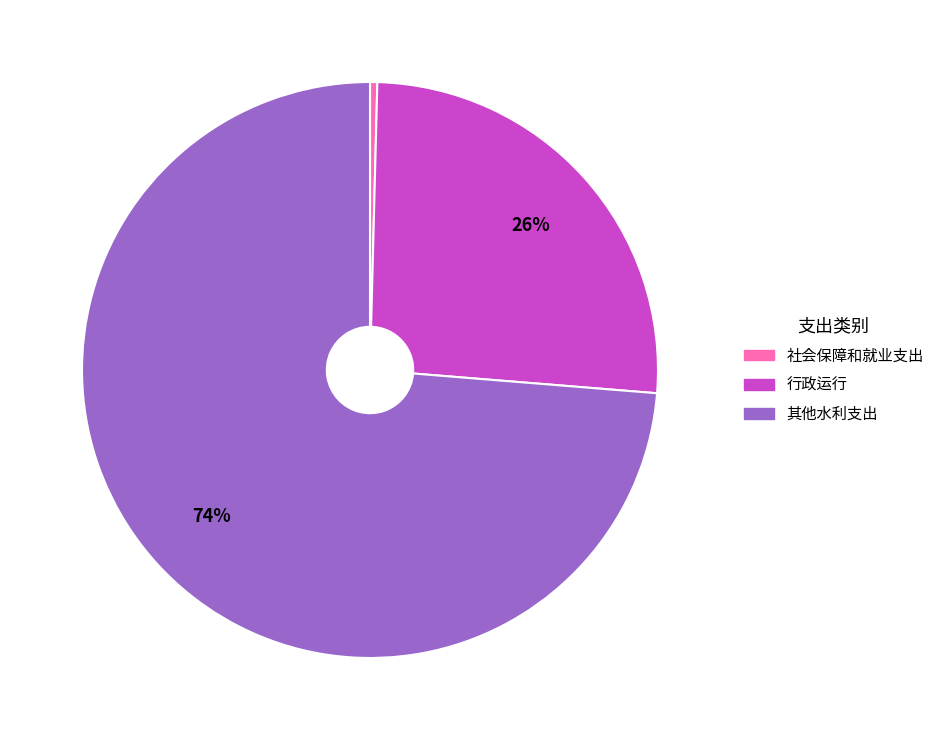

To the nearest percent, what is the average slice percentage?

33%